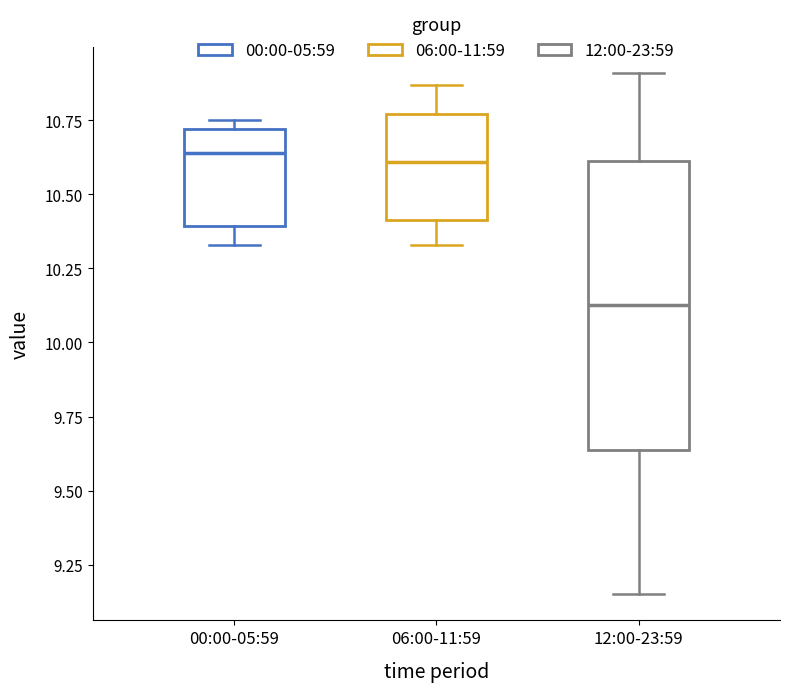

Which box is the tallest, from its lower edge to its upper edge?

12:00-23:59